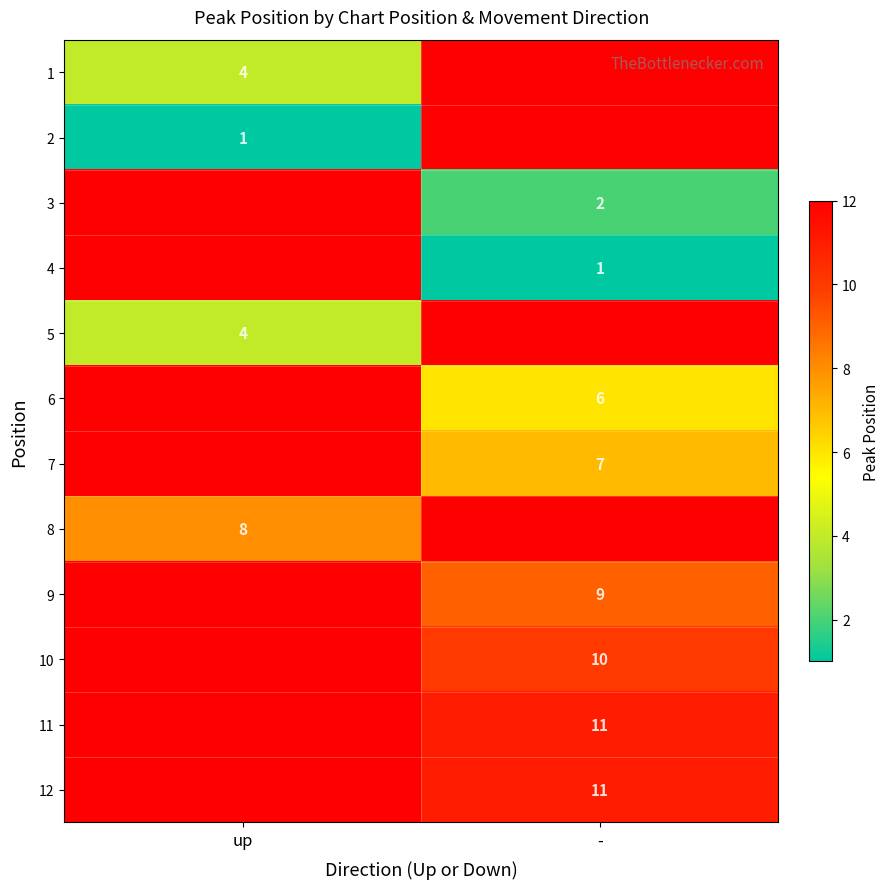

At how many categories does at least one series exceed 1?

2